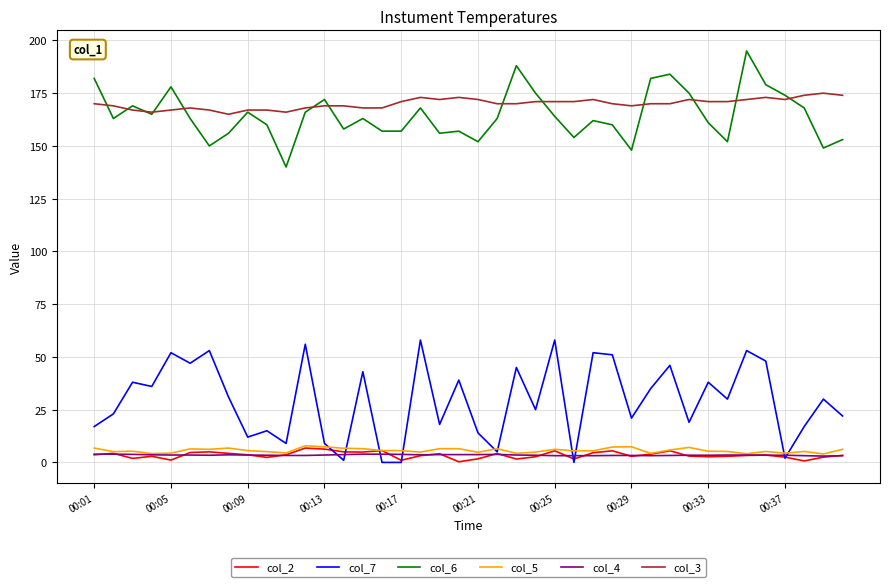

What is the greatest value displayed?

195.0